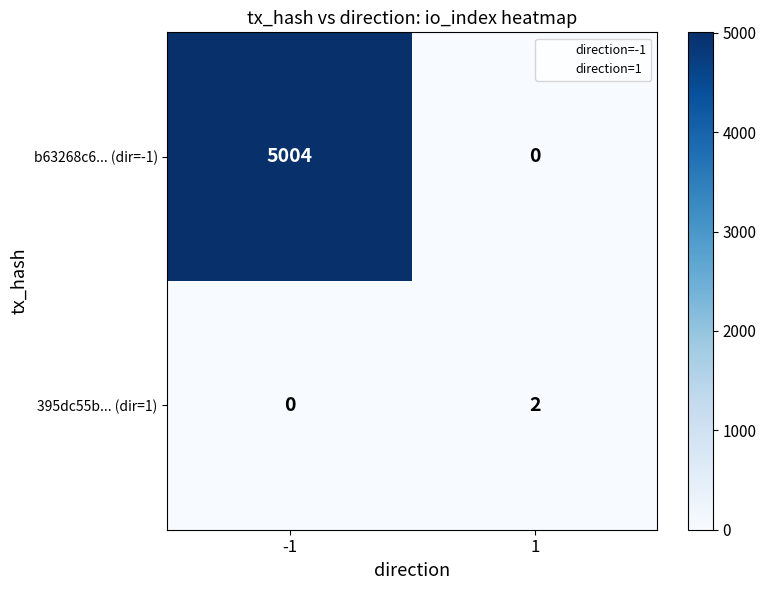

Reading left to right, list all the values displayed in this chart.

b63268c6... (dir=-1): 5004	0
395dc55b... (dir=1): 0	2